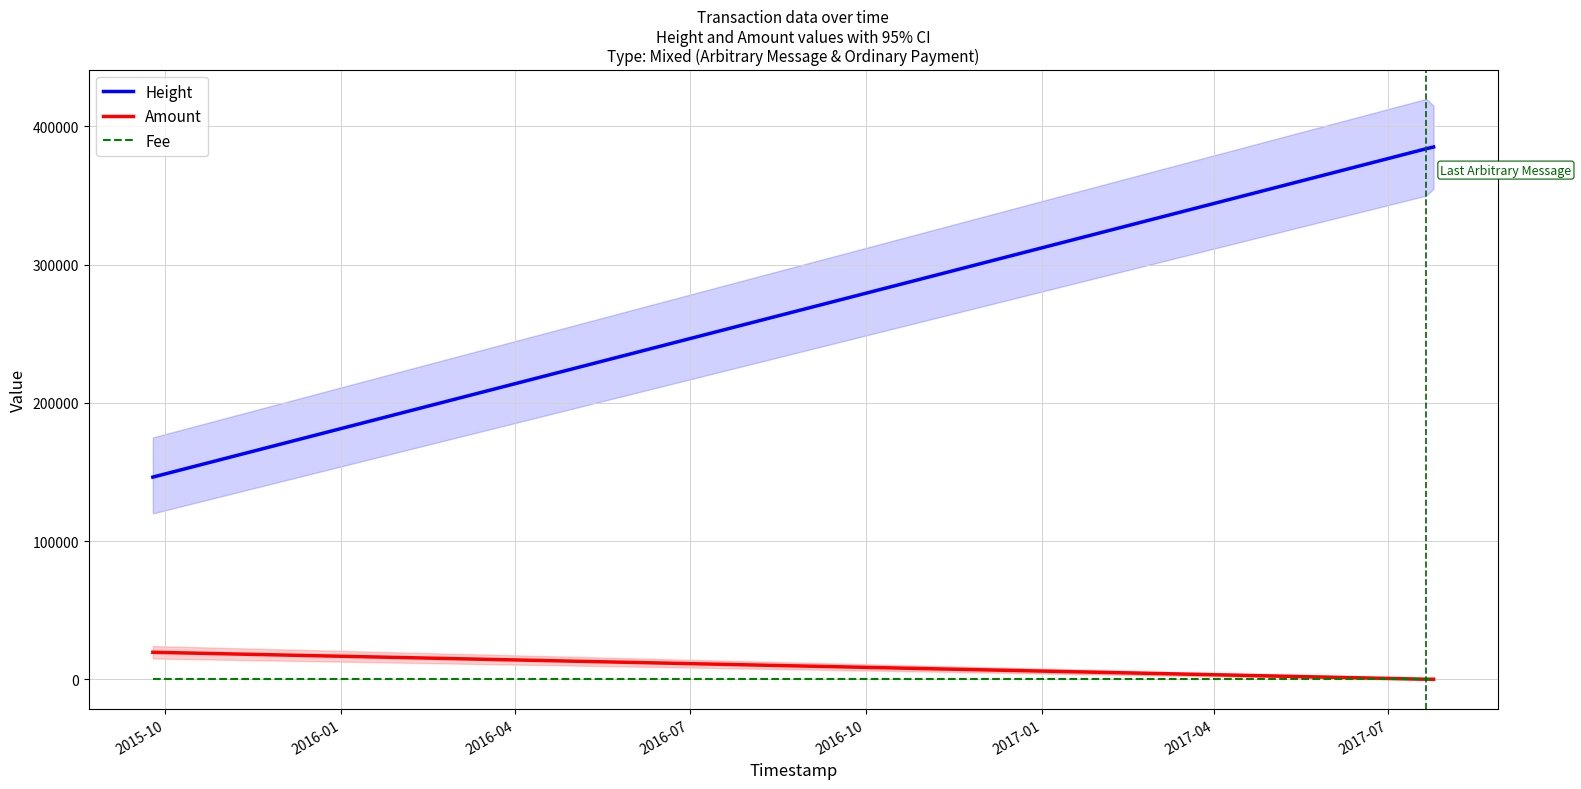

What is the maximum value for Height?

385172